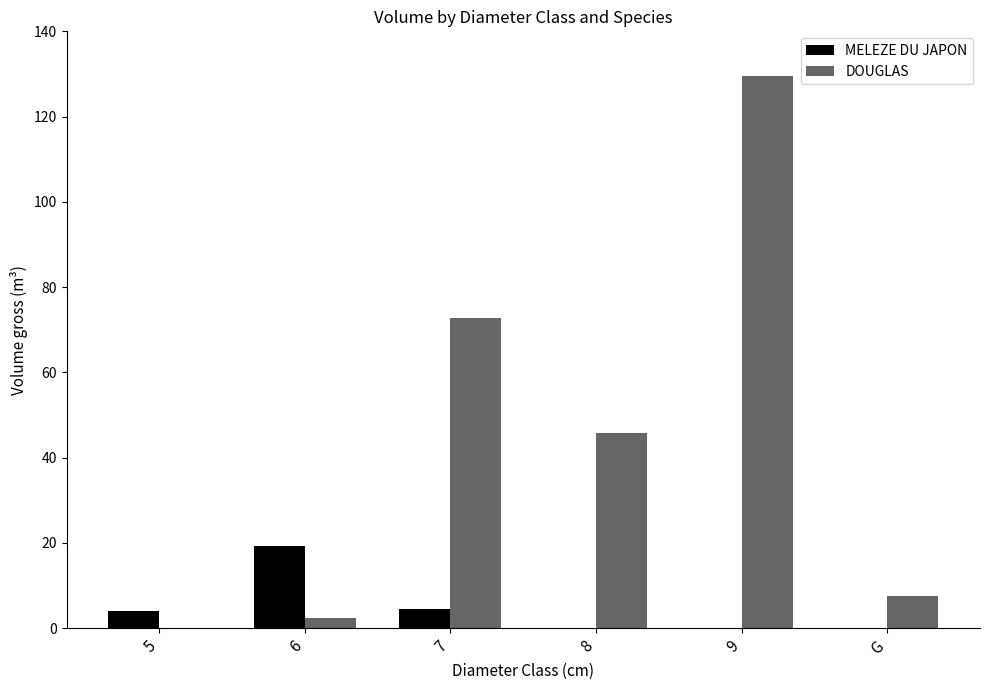

At 8, list the series in order from largest to smallest.

DOUGLAS, MELEZE DU JAPON